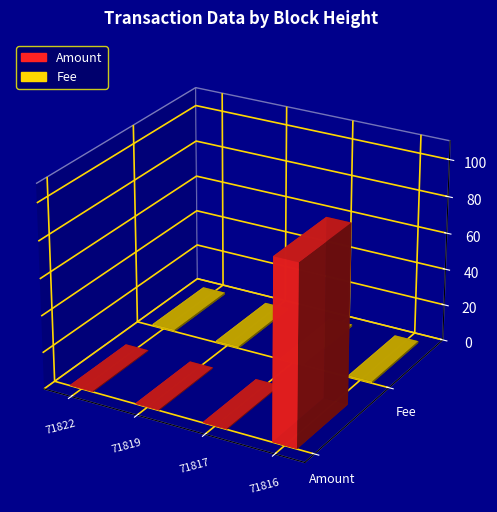

What value does the Fee series have at 71822?

1